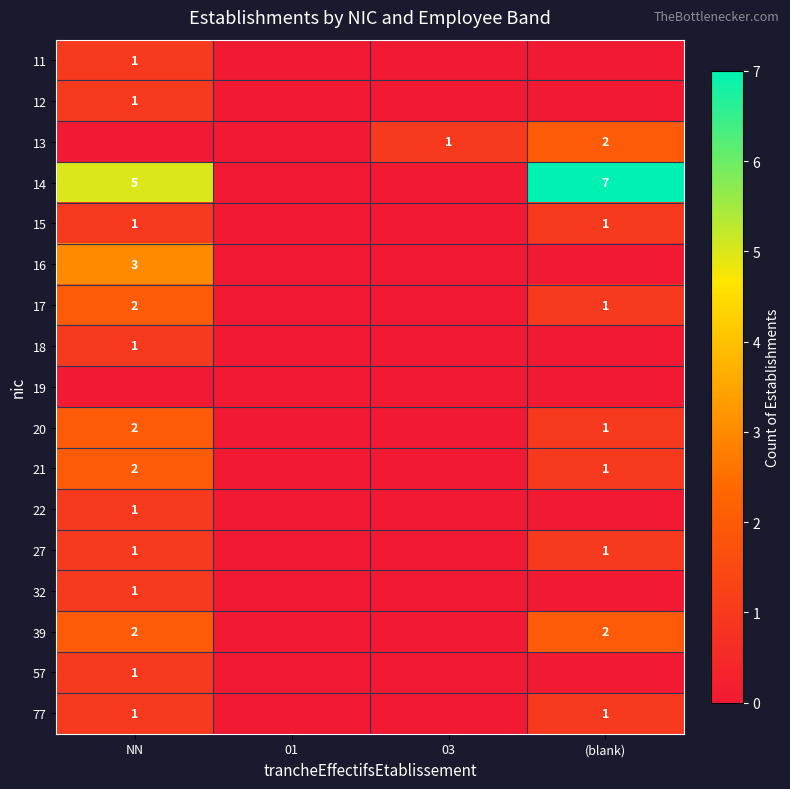

The value of 22 at NN is 1. True or false?

True